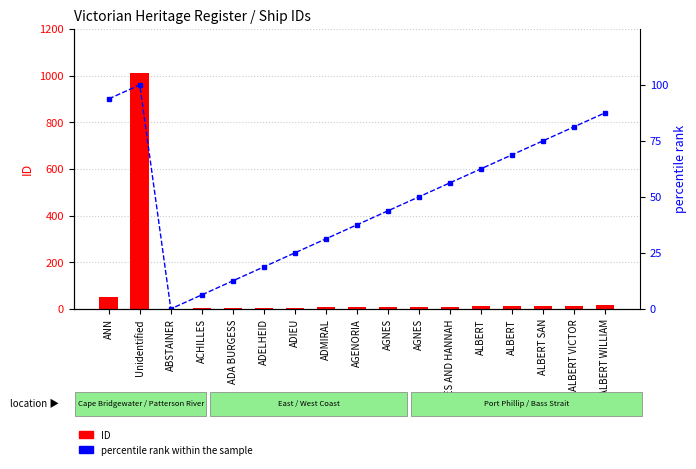

Which series has the widest spread of values?

ID